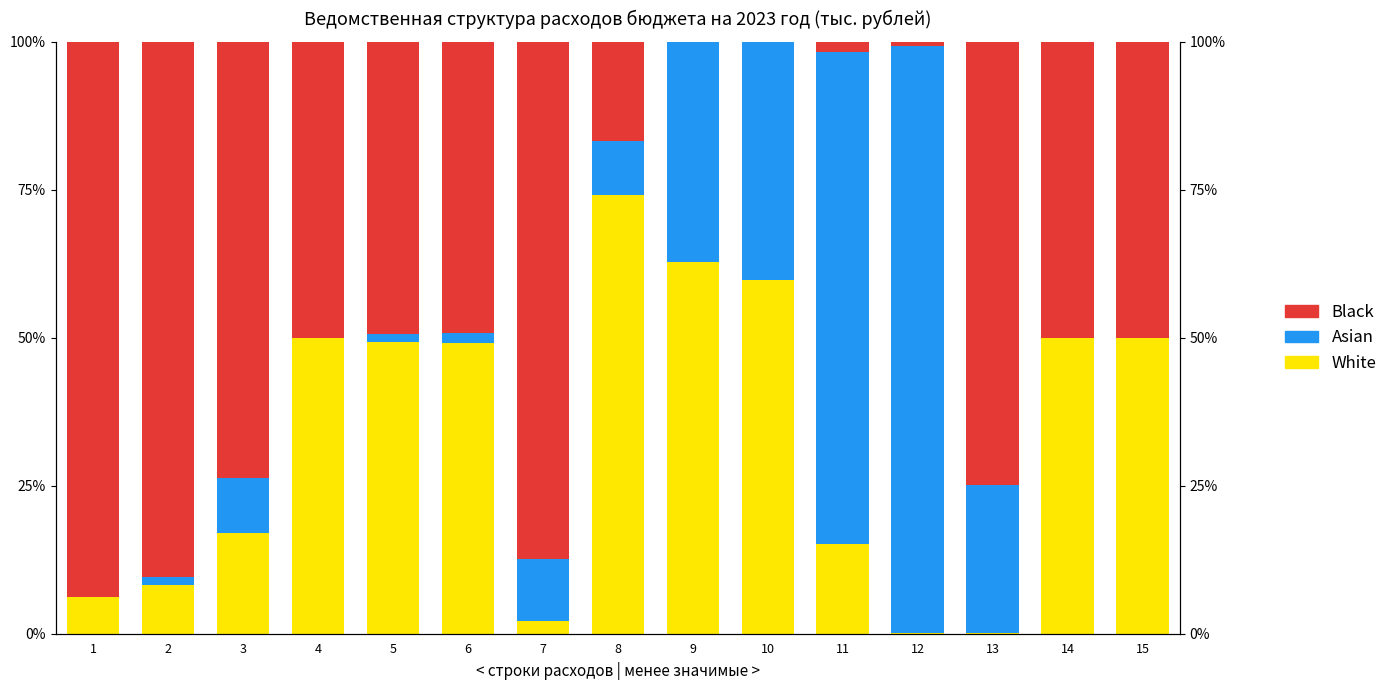

Between 4 and 14, which series saw the biggest shift?

White